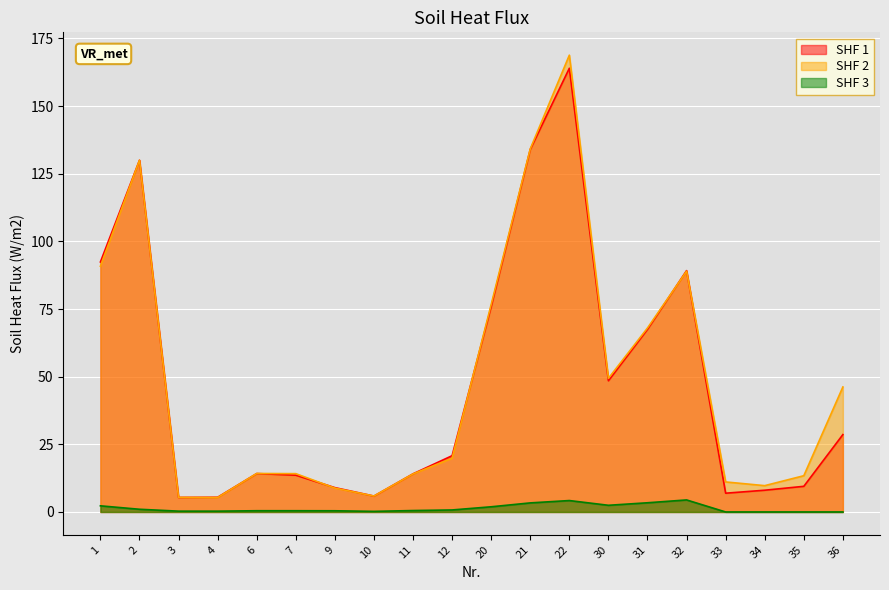

Which label corresponds to the smallest value in the chart?

33